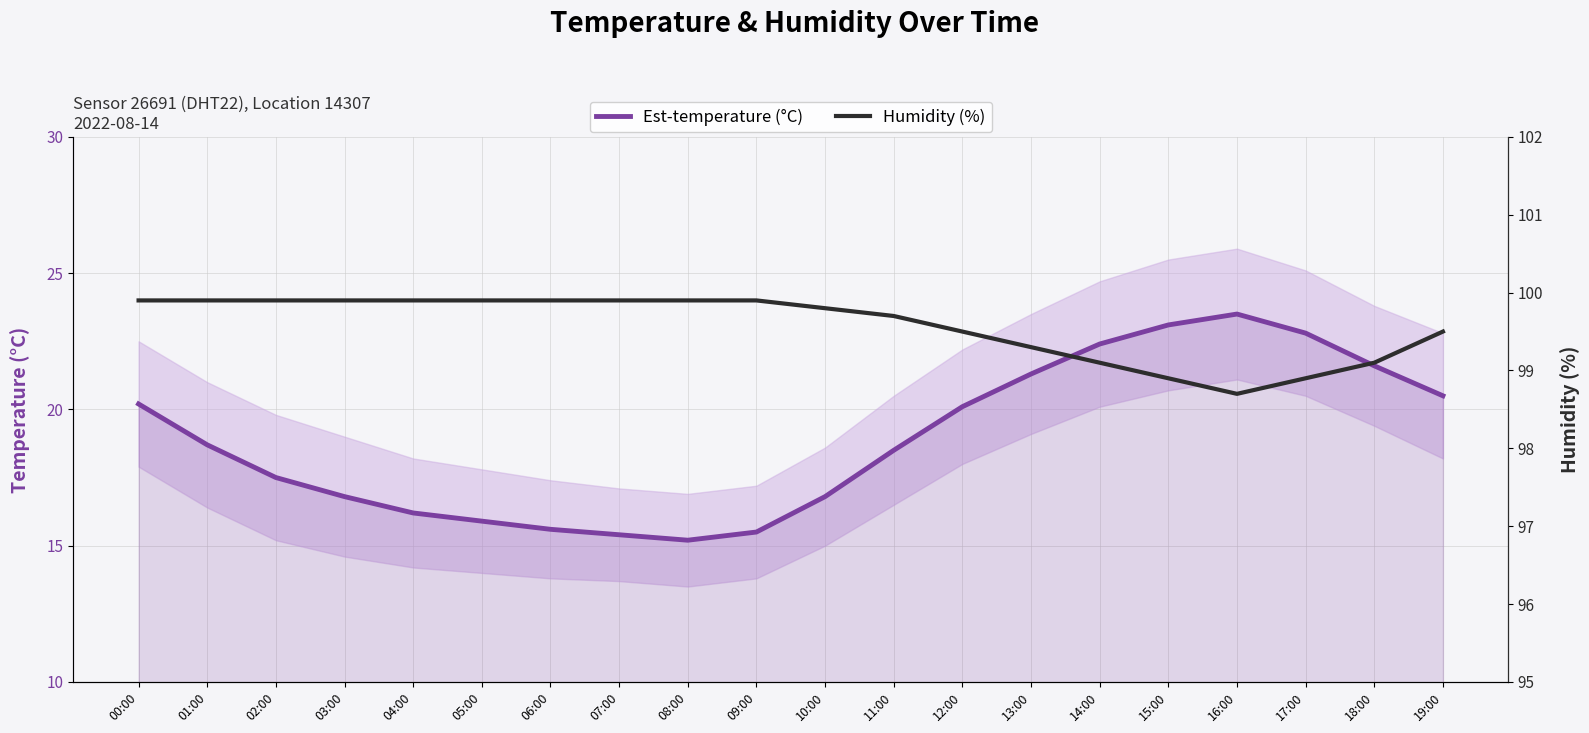

Which series has the widest spread of values?

temperature